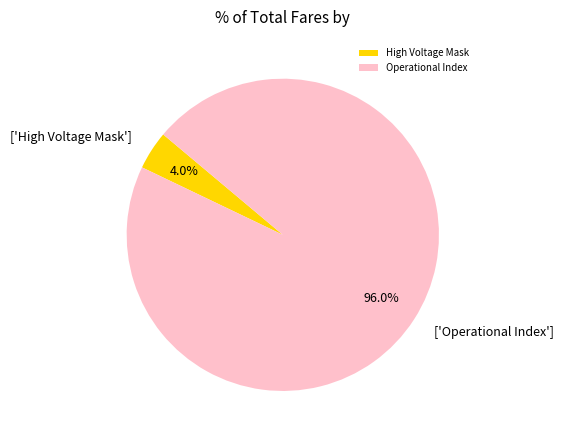

Does Operational Index represent more than half of the total?

Yes